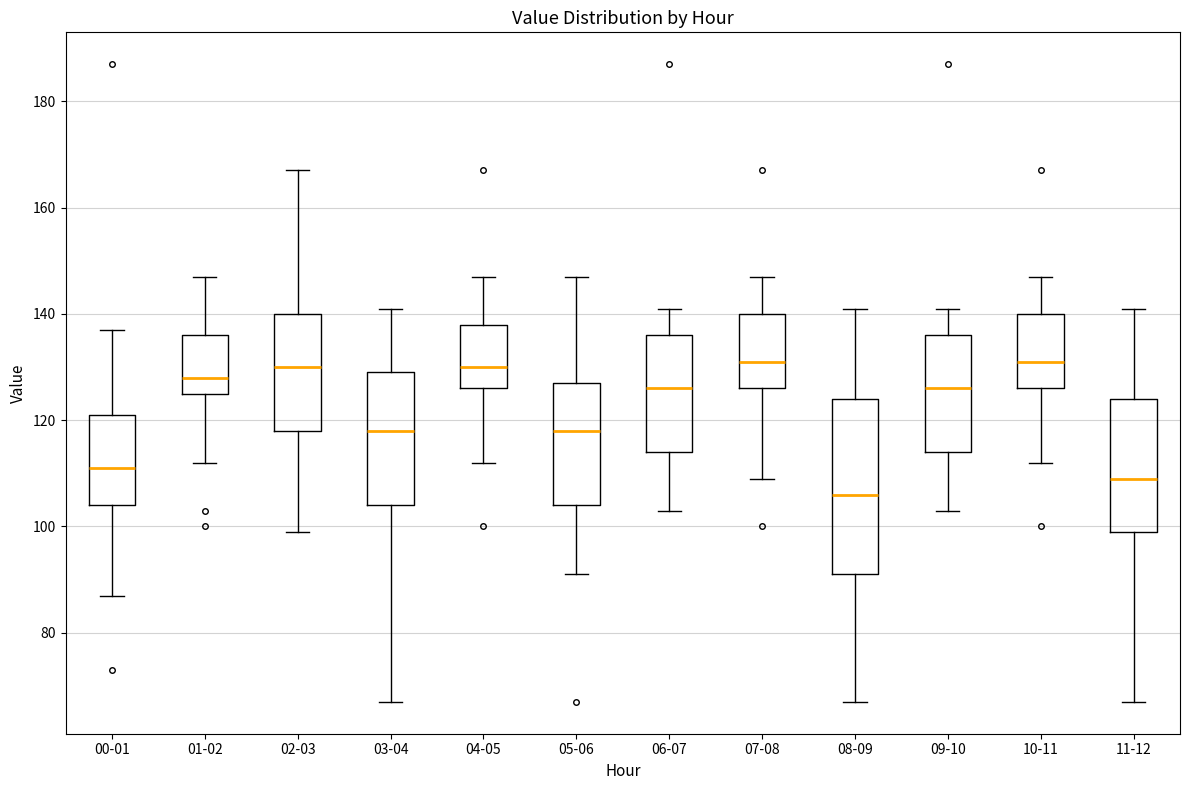

Reading left to right, read every box against the y-axis: the position of its median line, the range the box covers, and the ends of its whiskers. The values are not printed on the chart, so give them approximately, as read against the axis.

00-01: median 112, box 104 to 122, whiskers 88 to 138
01-02: median 128, box 126 to 136, whiskers 112 to 148
02-03: median 130, box 118 to 140, whiskers 100 to 168
03-04: median 118, box 104 to 130, whiskers 68 to 142
04-05: median 130, box 126 to 138, whiskers 112 to 148
05-06: median 118, box 104 to 128, whiskers 92 to 148
06-07: median 126, box 114 to 136, whiskers 104 to 142
07-08: median 132, box 126 to 140, whiskers 110 to 148
08-09: median 106, box 92 to 124, whiskers 68 to 142
09-10: median 126, box 114 to 136, whiskers 104 to 142
10-11: median 132, box 126 to 140, whiskers 112 to 148
11-12: median 110, box 100 to 124, whiskers 68 to 142